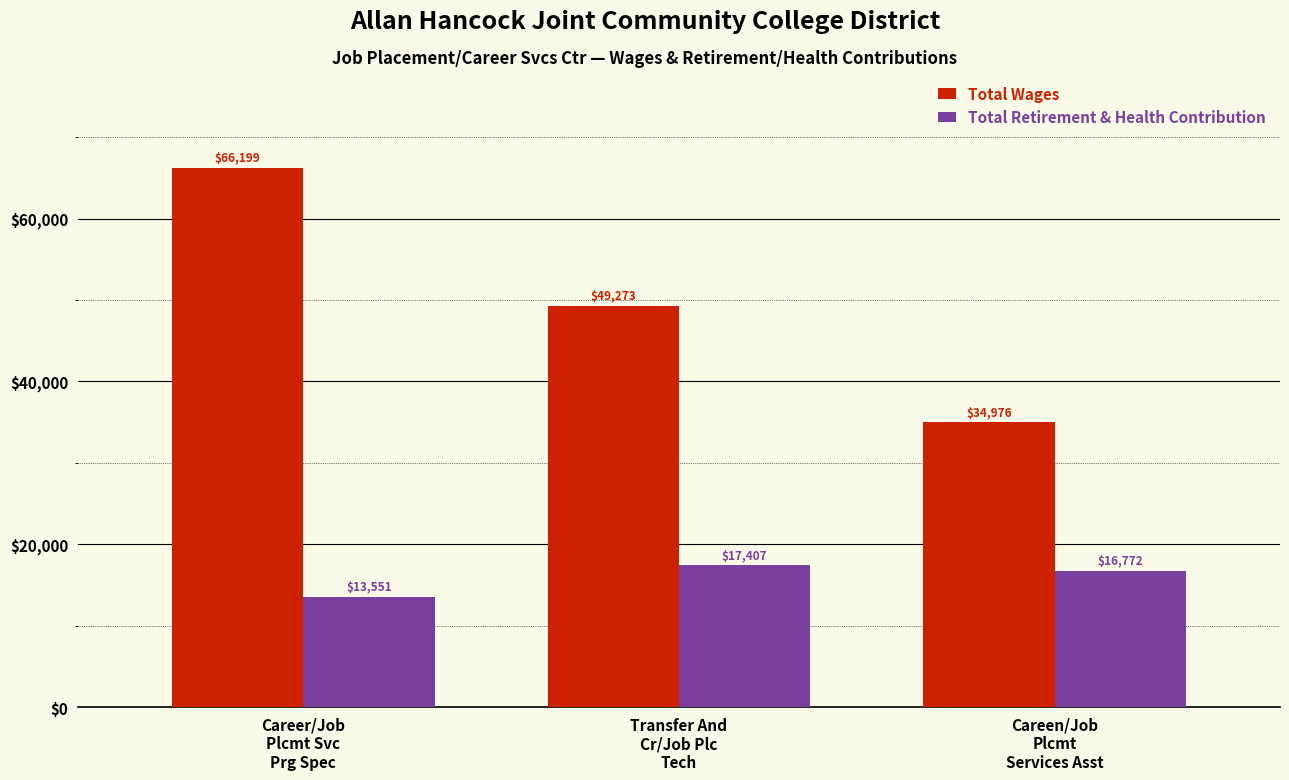

How many data points in Total Retirement & Health Contribution are less than 16772?

1